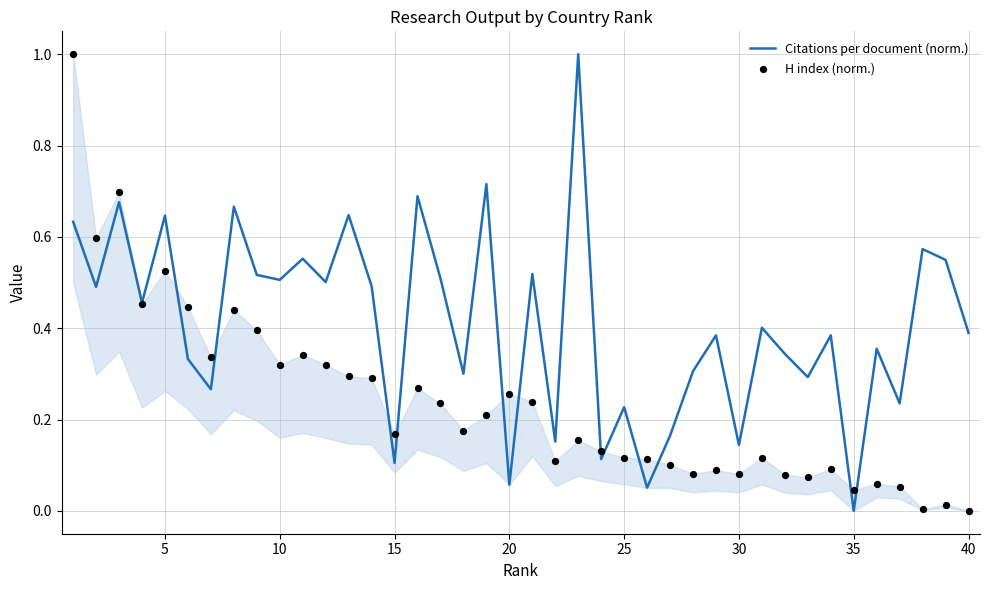

What are all the series names shown in the legend?

Citations per document (norm.), H index (norm.)